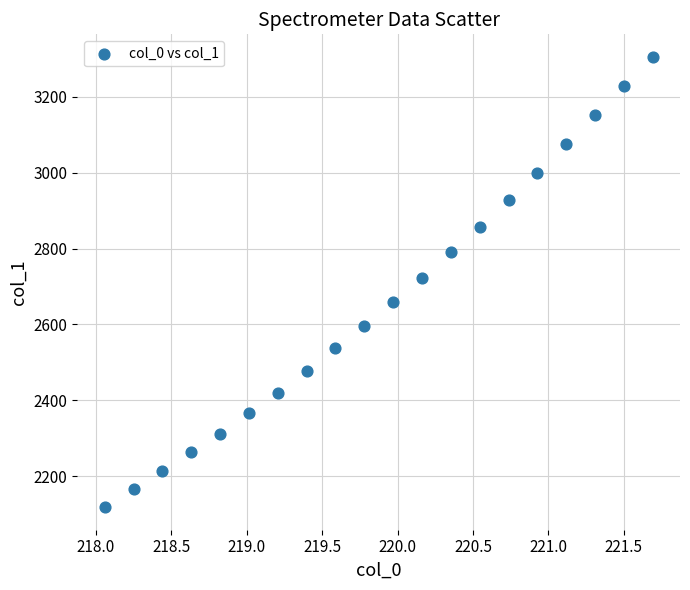

What is the range of X values (max minus min)?

3.6